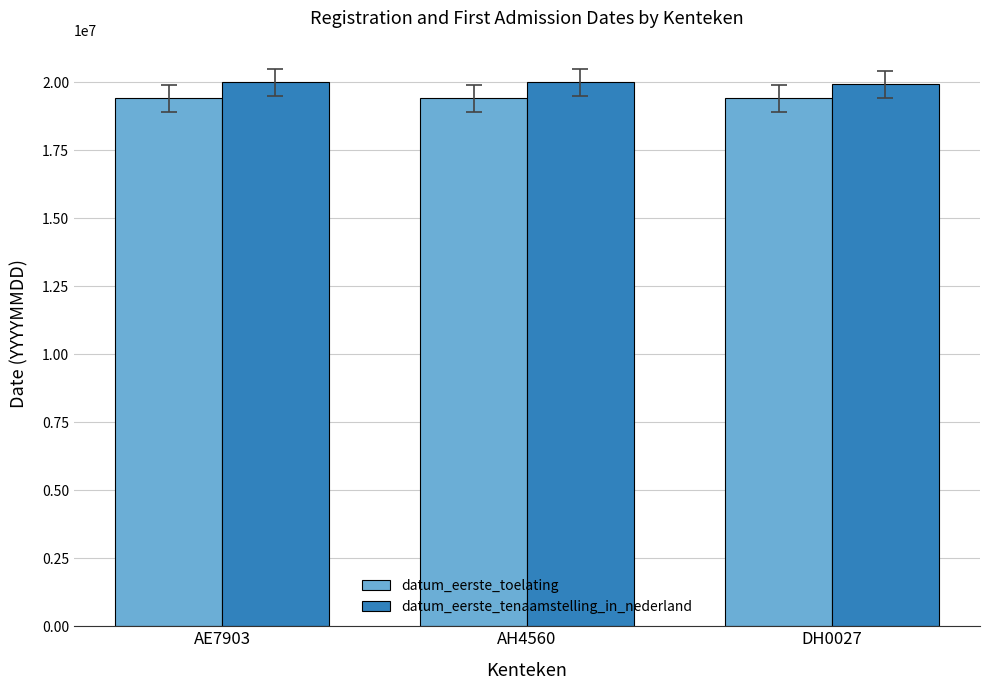

What is the label of the 1st bar from the right?

DH0027